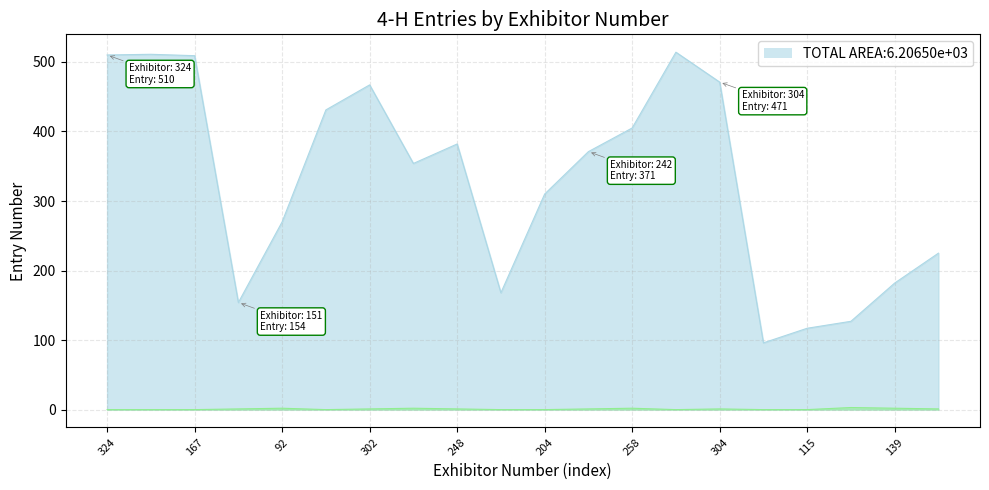

Does the chart have visible grid lines?

Yes